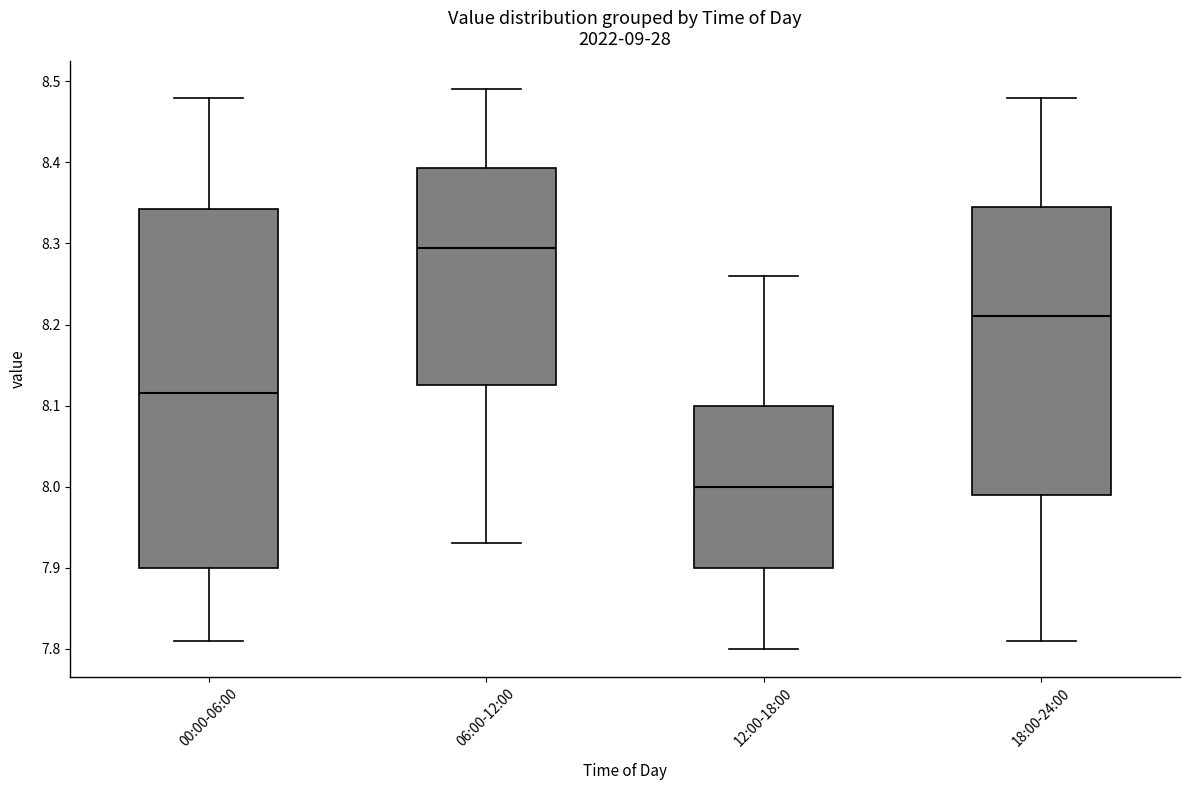

Reading left to right, read every box against the y-axis: the position of its median line, the range the box covers, and the ends of its whiskers. The values are not printed on the chart, so give them approximately, as read against the axis.

00:00-06:00: median 8.12, box 7.90 to 8.34, whiskers 7.81 to 8.48
06:00-12:00: median 8.30, box 8.13 to 8.39, whiskers 7.93 to 8.49
12:00-18:00: median 8.00, box 7.90 to 8.10, whiskers 7.80 to 8.26
18:00-24:00: median 8.21, box 7.99 to 8.35, whiskers 7.81 to 8.48